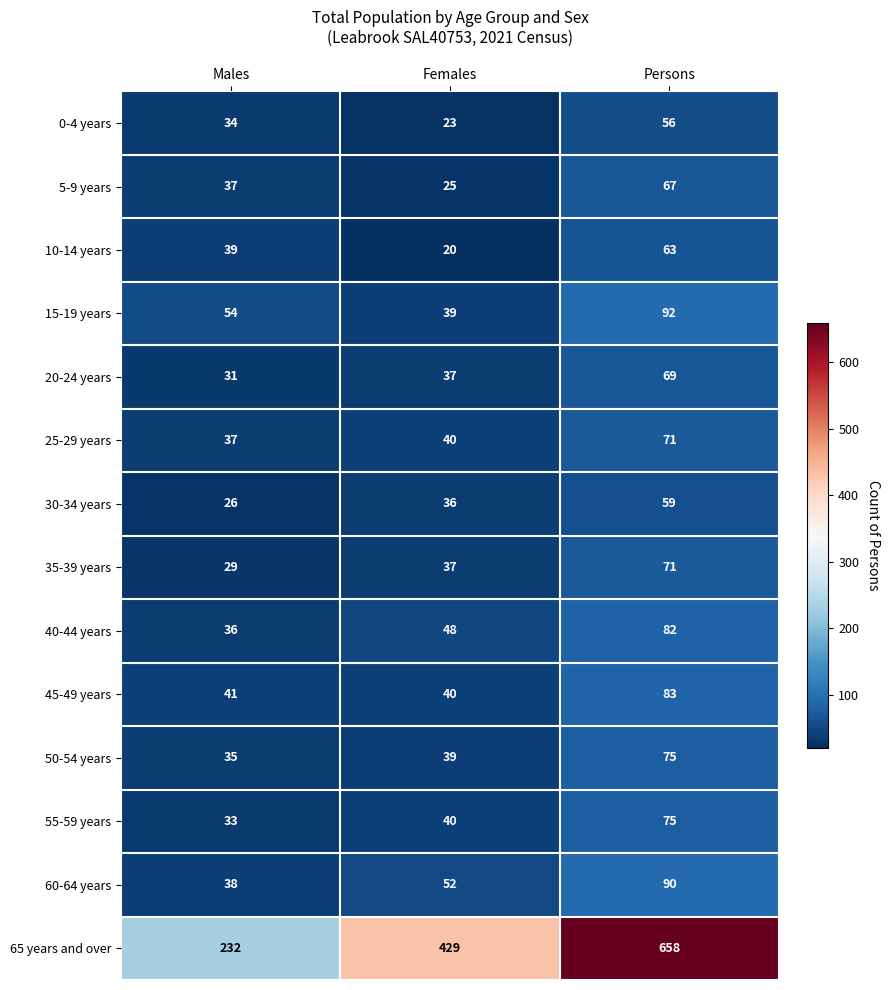

Which series has the largest total across all categories?

65 years and over